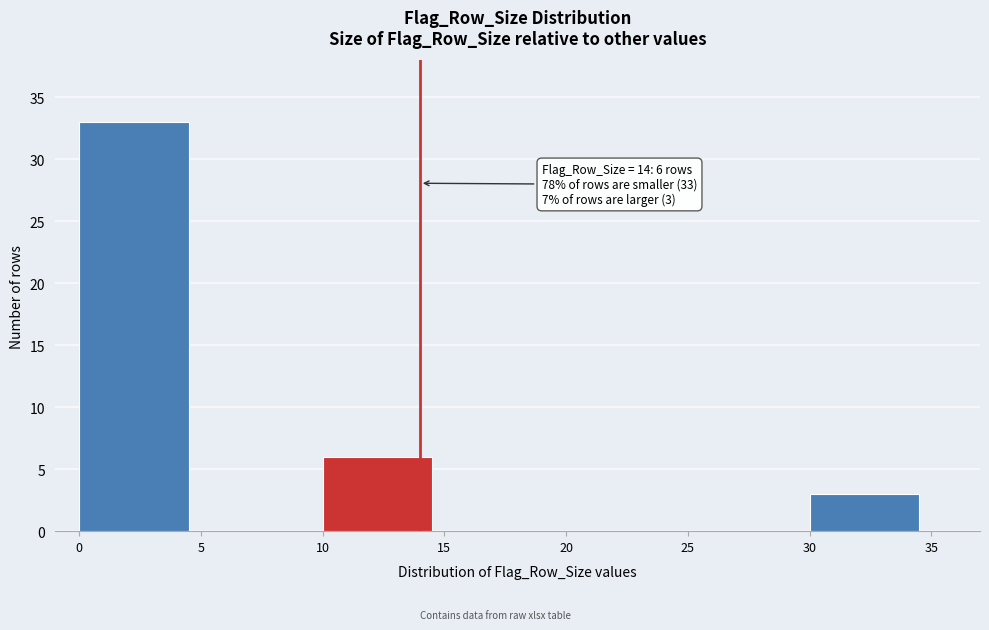

Reading right to left, extract all data points from this chart.

30=3	25=0	20=0	15=0	10=6	5=0	0=33